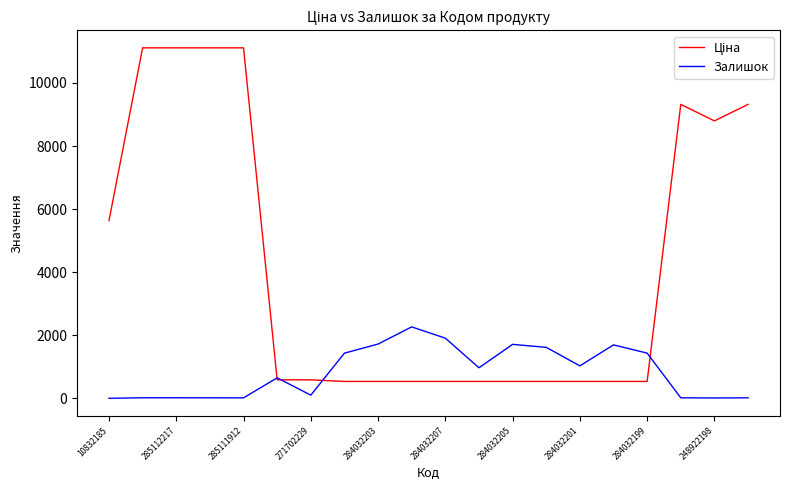

What is the greatest value displayed?

11113.6